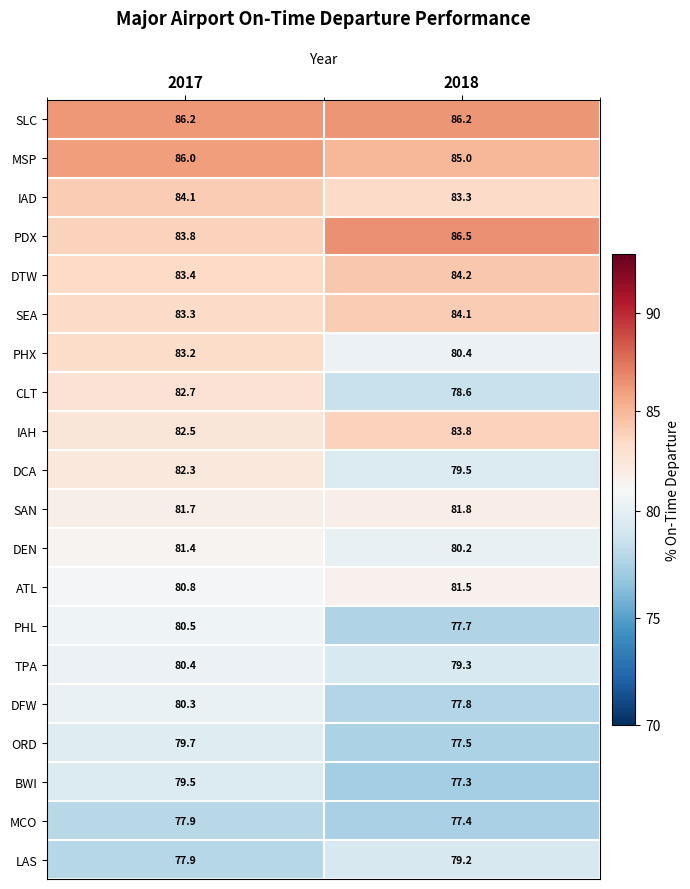

How many values in the PHL series exceed 80?

1